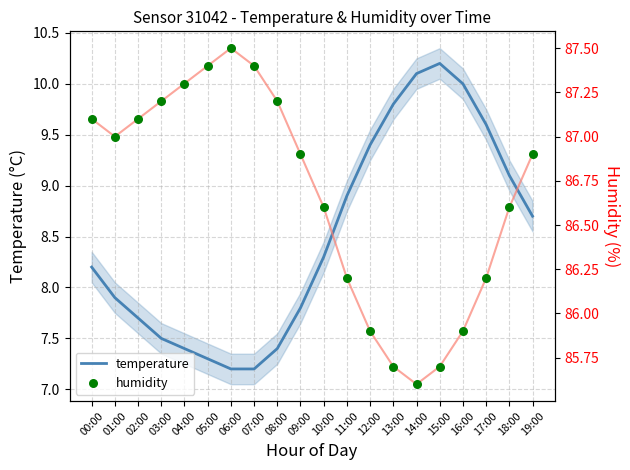

At how many categories does at least one series exceed 64?

20